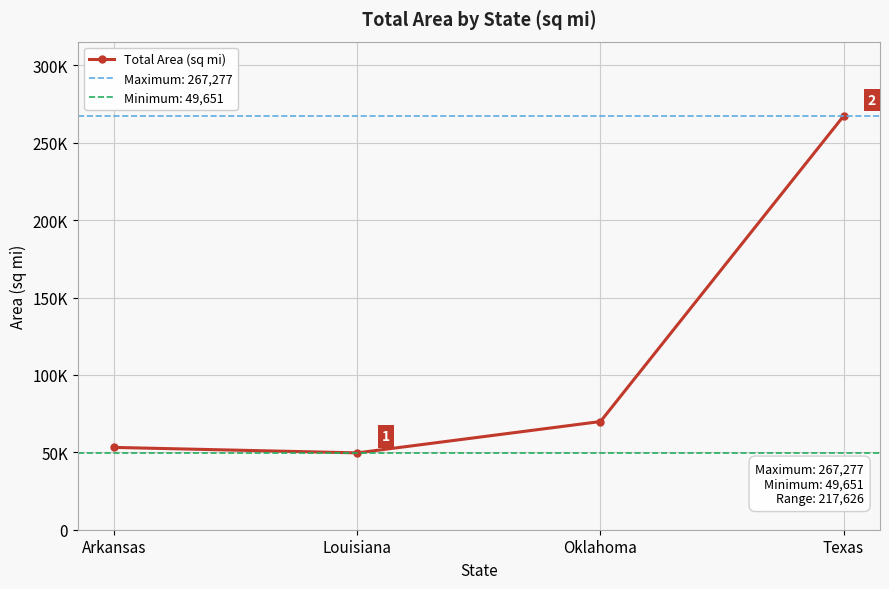

What is the label of the 1st point from the right?

Texas